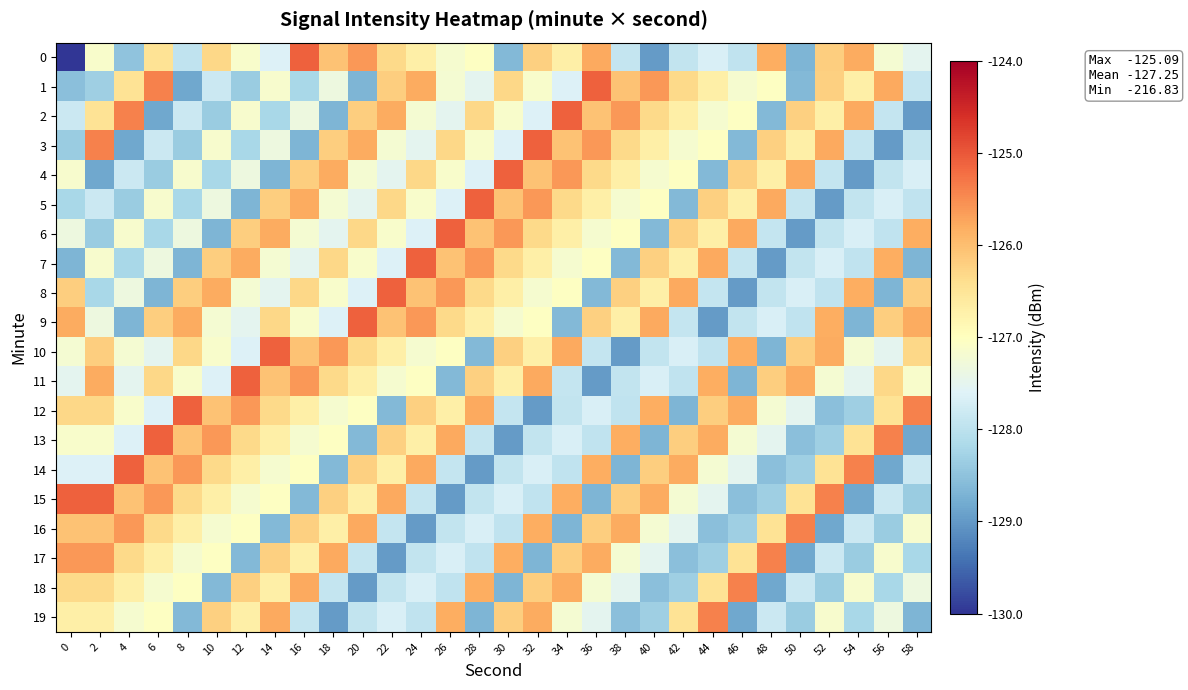

Reading left to right, transcribe all the data shown in this chart.

0: 0=-216.8	2=-127.1	4=-128.5	6=-126.5	8=-128.0	10=-126.3	12=-127.1	14=-127.6	16=-125.1	18=-126.0	20=-125.6	22=-126.3	24=-126.7	26=-127.2	28=-127.0	30=-128.6	32=-126.2	34=-126.7	36=-125.8	38=-127.9	40=-129.0	42=-127.9	44=-127.7	46=-127.9	48=-125.8	50=-128.7	52=-126.2	54=-125.8	56=-127.2	58=-127.5
1: 0=-128.5	2=-128.3	4=-126.5	6=-125.4	8=-128.8	10=-127.8	12=-128.4	14=-127.1	16=-128.2	18=-127.4	20=-128.7	22=-126.2	24=-125.8	26=-127.2	28=-127.5	30=-126.3	32=-127.1	34=-127.6	36=-125.1	38=-126.0	40=-125.6	42=-126.3	44=-126.7	46=-127.2	48=-127.0	50=-128.6	52=-126.2	54=-126.7	56=-125.8	58=-127.9
2: 0=-127.8	2=-126.5	4=-125.4	6=-128.8	8=-127.8	10=-128.4	12=-127.1	14=-128.2	16=-127.4	18=-128.7	20=-126.2	22=-125.8	24=-127.2	26=-127.5	28=-126.3	30=-127.1	32=-127.6	34=-125.1	36=-126.0	38=-125.6	40=-126.3	42=-126.7	44=-127.2	46=-127.0	48=-128.6	50=-126.2	52=-126.7	54=-125.8	56=-127.9	58=-129.0
3: 0=-128.4	2=-125.4	4=-128.8	6=-127.8	8=-128.4	10=-127.1	12=-128.2	14=-127.4	16=-128.7	18=-126.2	20=-125.8	22=-127.2	24=-127.5	26=-126.3	28=-127.1	30=-127.6	32=-125.1	34=-126.0	36=-125.6	38=-126.3	40=-126.7	42=-127.2	44=-127.0	46=-128.6	48=-126.2	50=-126.7	52=-125.8	54=-127.9	56=-129.0	58=-127.9
4: 0=-127.1	2=-128.8	4=-127.8	6=-128.4	8=-127.1	10=-128.2	12=-127.4	14=-128.7	16=-126.2	18=-125.8	20=-127.2	22=-127.5	24=-126.3	26=-127.1	28=-127.6	30=-125.1	32=-126.0	34=-125.6	36=-126.3	38=-126.7	40=-127.2	42=-127.0	44=-128.6	46=-126.2	48=-126.7	50=-125.8	52=-127.9	54=-129.0	56=-127.9	58=-127.7
5: 0=-128.2	2=-127.8	4=-128.4	6=-127.1	8=-128.2	10=-127.4	12=-128.7	14=-126.2	16=-125.8	18=-127.2	20=-127.5	22=-126.3	24=-127.1	26=-127.6	28=-125.1	30=-126.0	32=-125.6	34=-126.3	36=-126.7	38=-127.2	40=-127.0	42=-128.6	44=-126.2	46=-126.7	48=-125.8	50=-127.9	52=-129.0	54=-127.9	56=-127.7	58=-127.9
6: 0=-127.4	2=-128.4	4=-127.1	6=-128.2	8=-127.4	10=-128.7	12=-126.2	14=-125.8	16=-127.2	18=-127.5	20=-126.3	22=-127.1	24=-127.6	26=-125.1	28=-126.0	30=-125.6	32=-126.3	34=-126.7	36=-127.2	38=-127.0	40=-128.6	42=-126.2	44=-126.7	46=-125.8	48=-127.9	50=-129.0	52=-127.9	54=-127.7	56=-127.9	58=-125.8
7: 0=-128.7	2=-127.1	4=-128.2	6=-127.4	8=-128.7	10=-126.2	12=-125.8	14=-127.2	16=-127.5	18=-126.3	20=-127.1	22=-127.6	24=-125.1	26=-126.0	28=-125.6	30=-126.3	32=-126.7	34=-127.2	36=-127.0	38=-128.6	40=-126.2	42=-126.7	44=-125.8	46=-127.9	48=-129.0	50=-127.9	52=-127.7	54=-127.9	56=-125.8	58=-128.7
8: 0=-126.2	2=-128.2	4=-127.4	6=-128.7	8=-126.2	10=-125.8	12=-127.2	14=-127.5	16=-126.3	18=-127.1	20=-127.6	22=-125.1	24=-126.0	26=-125.6	28=-126.3	30=-126.7	32=-127.2	34=-127.0	36=-128.6	38=-126.2	40=-126.7	42=-125.8	44=-127.9	46=-129.0	48=-127.9	50=-127.7	52=-127.9	54=-125.8	56=-128.7	58=-126.2
9: 0=-125.8	2=-127.4	4=-128.7	6=-126.2	8=-125.8	10=-127.2	12=-127.5	14=-126.3	16=-127.1	18=-127.6	20=-125.1	22=-126.0	24=-125.6	26=-126.3	28=-126.7	30=-127.2	32=-127.0	34=-128.6	36=-126.2	38=-126.7	40=-125.8	42=-127.9	44=-129.0	46=-127.9	48=-127.7	50=-127.9	52=-125.8	54=-128.7	56=-126.2	58=-125.8
10: 0=-127.2	2=-126.2	4=-127.2	6=-127.5	8=-126.3	10=-127.1	12=-127.6	14=-125.1	16=-126.0	18=-125.6	20=-126.3	22=-126.7	24=-127.2	26=-127.0	28=-128.6	30=-126.2	32=-126.7	34=-125.8	36=-127.9	38=-129.0	40=-127.9	42=-127.7	44=-127.9	46=-125.8	48=-128.7	50=-126.2	52=-125.8	54=-127.2	56=-127.5	58=-126.3
11: 0=-127.5	2=-125.8	4=-127.5	6=-126.3	8=-127.1	10=-127.6	12=-125.1	14=-126.0	16=-125.6	18=-126.3	20=-126.7	22=-127.2	24=-127.0	26=-128.6	28=-126.2	30=-126.7	32=-125.8	34=-127.9	36=-129.0	38=-127.9	40=-127.7	42=-127.9	44=-125.8	46=-128.7	48=-126.2	50=-125.8	52=-127.2	54=-127.5	56=-126.3	58=-127.1
12: 0=-126.3	2=-126.3	4=-127.1	6=-127.6	8=-125.1	10=-126.0	12=-125.6	14=-126.3	16=-126.7	18=-127.2	20=-127.0	22=-128.6	24=-126.2	26=-126.7	28=-125.8	30=-127.9	32=-129.0	34=-127.9	36=-127.7	38=-127.9	40=-125.8	42=-128.7	44=-126.2	46=-125.8	48=-127.2	50=-127.5	52=-128.5	54=-128.3	56=-126.5	58=-125.4
13: 0=-127.1	2=-127.1	4=-127.6	6=-125.1	8=-126.0	10=-125.6	12=-126.3	14=-126.7	16=-127.2	18=-127.0	20=-128.6	22=-126.2	24=-126.7	26=-125.8	28=-127.9	30=-129.0	32=-127.9	34=-127.7	36=-127.9	38=-125.8	40=-128.7	42=-126.2	44=-125.8	46=-127.2	48=-127.5	50=-128.5	52=-128.3	54=-126.5	56=-125.4	58=-128.8
14: 0=-127.6	2=-127.6	4=-125.1	6=-126.0	8=-125.6	10=-126.3	12=-126.7	14=-127.2	16=-127.0	18=-128.6	20=-126.2	22=-126.7	24=-125.8	26=-127.9	28=-129.0	30=-127.9	32=-127.7	34=-127.9	36=-125.8	38=-128.7	40=-126.2	42=-125.8	44=-127.2	46=-127.5	48=-128.5	50=-128.3	52=-126.5	54=-125.4	56=-128.8	58=-127.8
15: 0=-125.1	2=-125.1	4=-126.0	6=-125.6	8=-126.3	10=-126.7	12=-127.2	14=-127.0	16=-128.6	18=-126.2	20=-126.7	22=-125.8	24=-127.9	26=-129.0	28=-127.9	30=-127.7	32=-127.9	34=-125.8	36=-128.7	38=-126.2	40=-125.8	42=-127.2	44=-127.5	46=-128.5	48=-128.3	50=-126.5	52=-125.4	54=-128.8	56=-127.8	58=-128.4
16: 0=-126.0	2=-126.0	4=-125.6	6=-126.3	8=-126.7	10=-127.2	12=-127.0	14=-128.6	16=-126.2	18=-126.7	20=-125.8	22=-127.9	24=-129.0	26=-127.9	28=-127.7	30=-127.9	32=-125.8	34=-128.7	36=-126.2	38=-125.8	40=-127.2	42=-127.5	44=-128.5	46=-128.3	48=-126.5	50=-125.4	52=-128.8	54=-127.8	56=-128.4	58=-127.1
17: 0=-125.6	2=-125.6	4=-126.3	6=-126.7	8=-127.2	10=-127.0	12=-128.6	14=-126.2	16=-126.7	18=-125.8	20=-127.9	22=-129.0	24=-127.9	26=-127.7	28=-127.9	30=-125.8	32=-128.7	34=-126.2	36=-125.8	38=-127.2	40=-127.5	42=-128.5	44=-128.3	46=-126.5	48=-125.4	50=-128.8	52=-127.8	54=-128.4	56=-127.1	58=-128.2
18: 0=-126.3	2=-126.3	4=-126.7	6=-127.2	8=-127.0	10=-128.6	12=-126.2	14=-126.7	16=-125.8	18=-127.9	20=-129.0	22=-127.9	24=-127.7	26=-127.9	28=-125.8	30=-128.7	32=-126.2	34=-125.8	36=-127.2	38=-127.5	40=-128.5	42=-128.3	44=-126.5	46=-125.4	48=-128.8	50=-127.8	52=-128.4	54=-127.1	56=-128.2	58=-127.4
19: 0=-126.7	2=-126.7	4=-127.2	6=-127.0	8=-128.6	10=-126.2	12=-126.7	14=-125.8	16=-127.9	18=-129.0	20=-127.9	22=-127.7	24=-127.9	26=-125.8	28=-128.7	30=-126.2	32=-125.8	34=-127.2	36=-127.5	38=-128.5	40=-128.3	42=-126.5	44=-125.4	46=-128.8	48=-127.8	50=-128.4	52=-127.1	54=-128.2	56=-127.4	58=-128.7